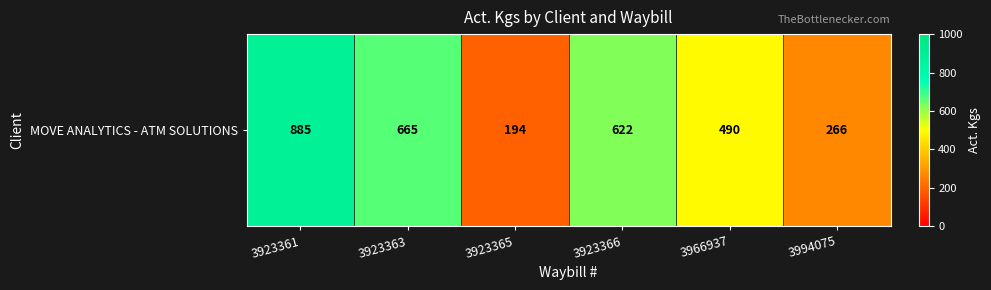

Rank the categories by value from highest to lowest.

3923361, 3923363, 3923366, 3966937, 3994075, 3923365